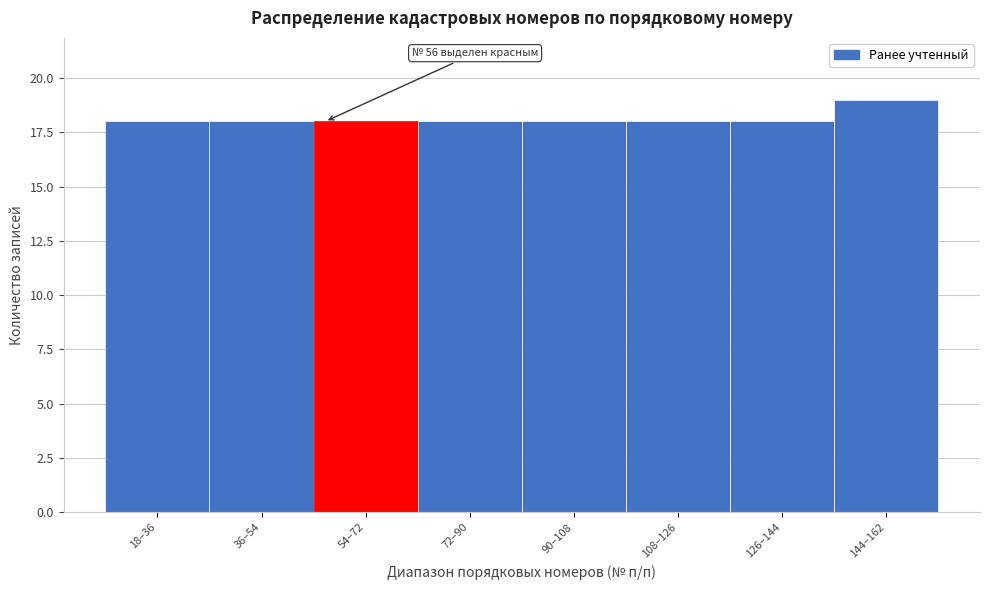

Reading right to left, what are all the values shown in this chart?

19	18	18	18	18	18	18	18